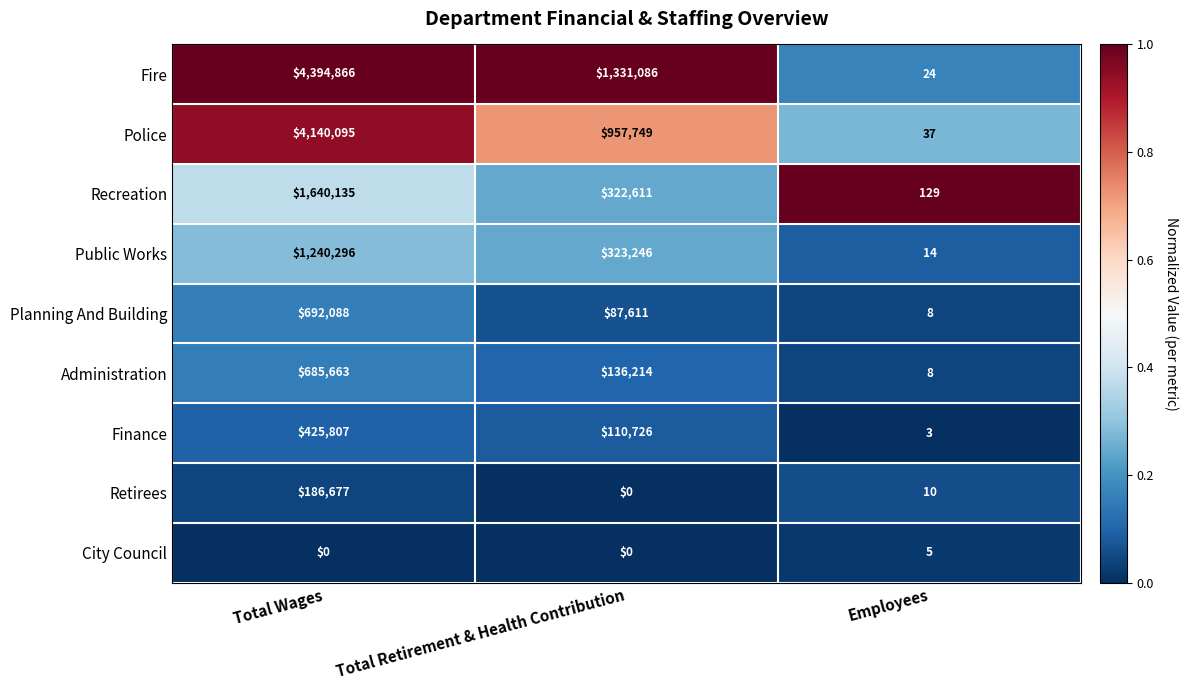

How many data points in Public Works are less than 323246?

1